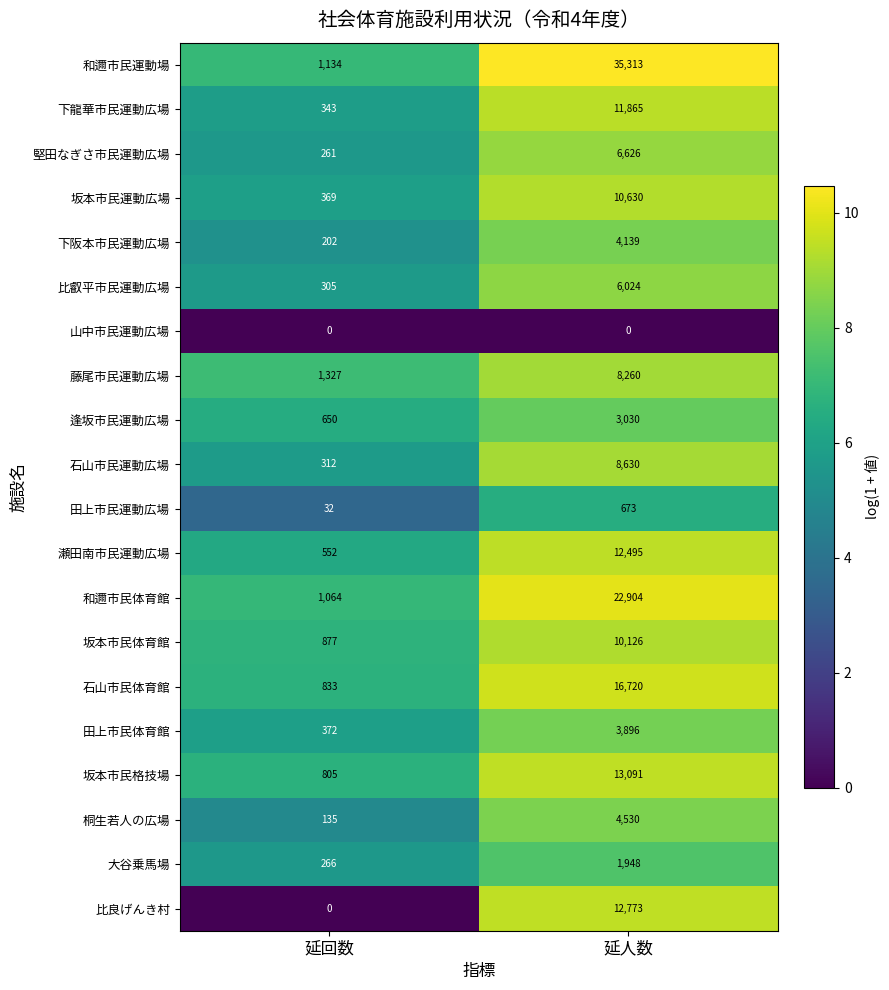

Is it true that 坂本市民格技場 equals 805 at 延回数?

True